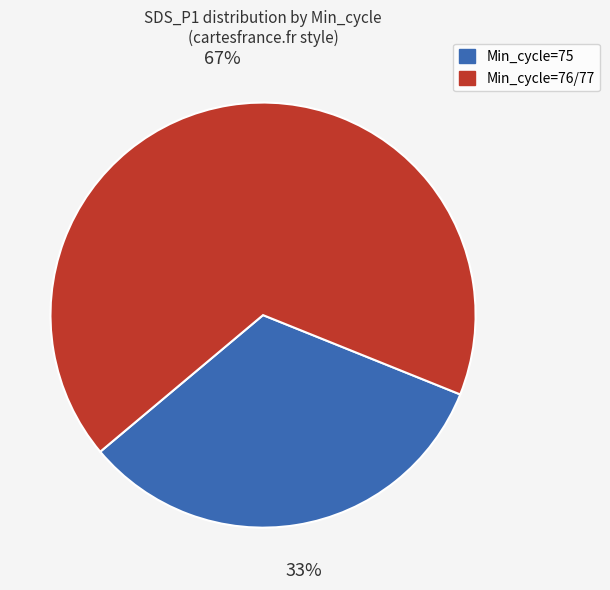

Approximately how many times larger is the value at Min_cycle=76/77 compared to Min_cycle=75?

2.0